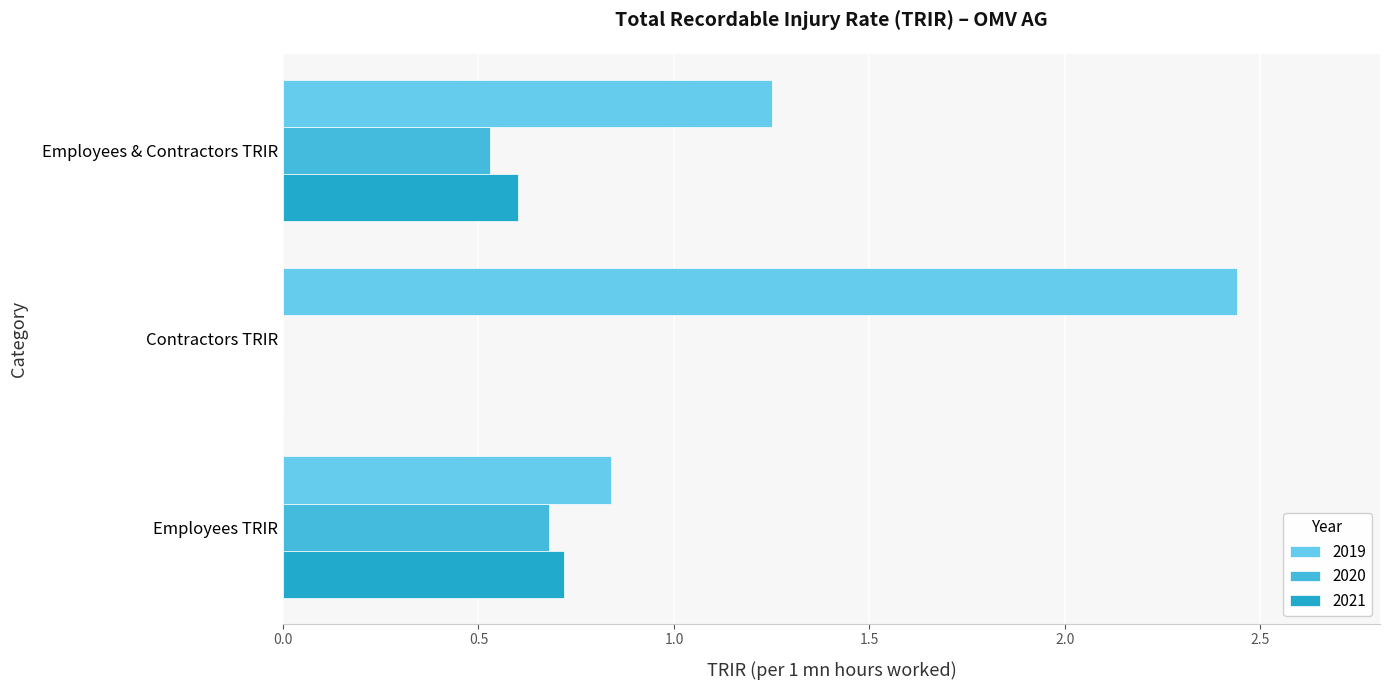

Is the value of 2020 at Employees TRIR greater than the value of 2019 at Contractors TRIR?

No